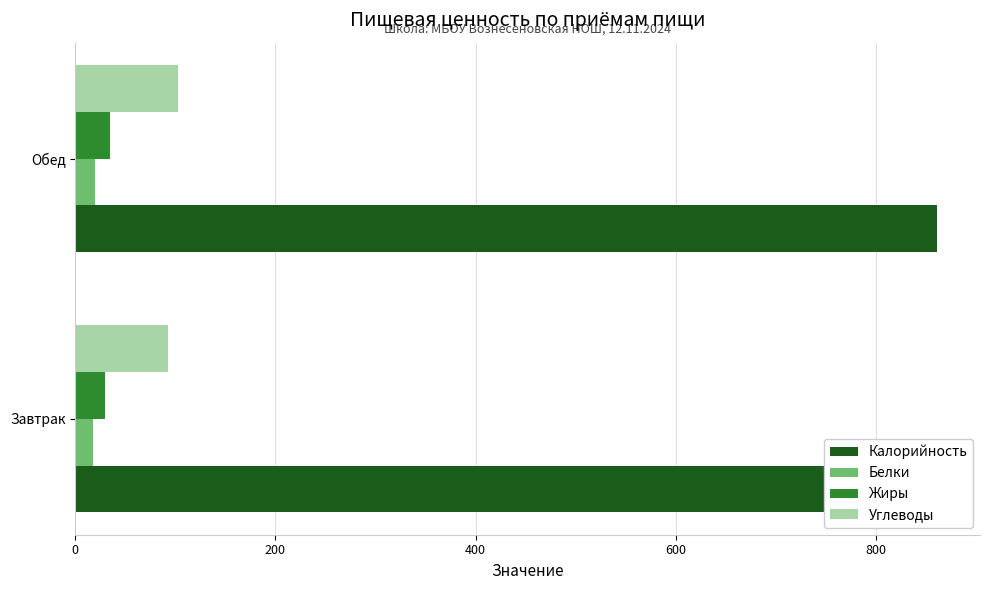

List the series in order of their peak value, lowest first.

Белки, Жиры, Углеводы, Калорийность